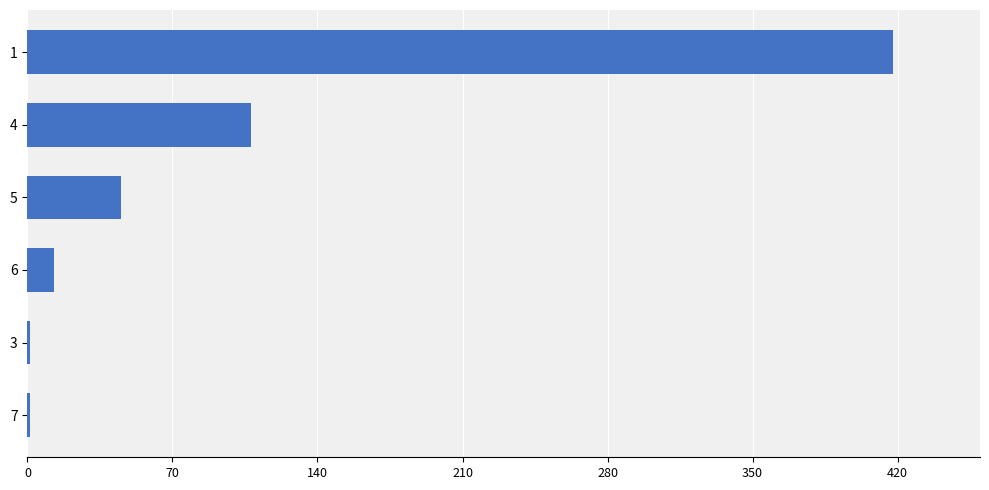

Is it true that the value at 5 is 12?

False